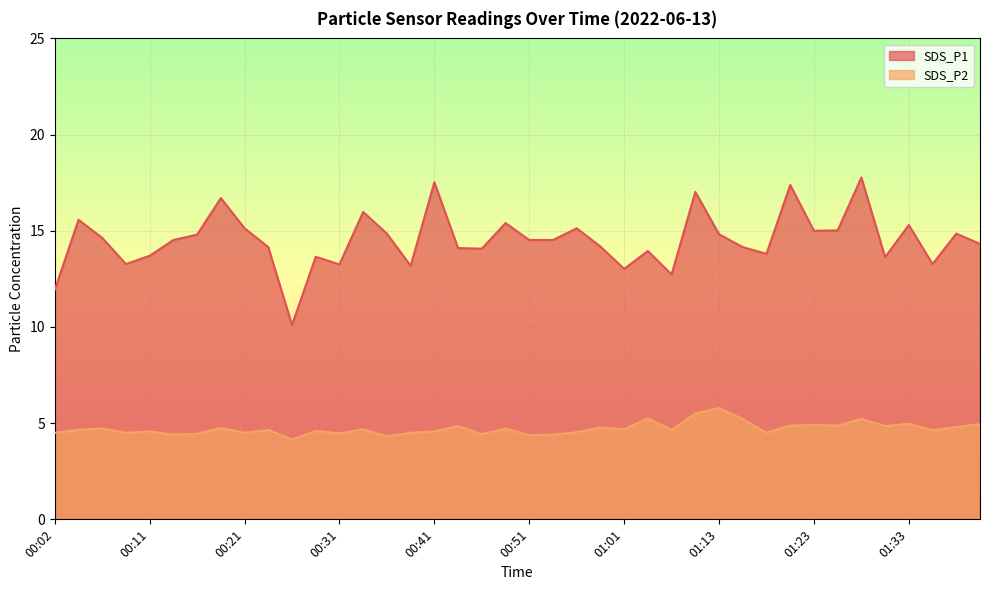

Rank the categories by SDS_P1 value from highest to lowest.

01:28, 00:41, 01:21, 01:08, 00:19, 00:33, 00:04, 00:48, 01:33, 00:21, 00:56, 01:26, 01:23, 00:36, 01:38, 01:13, 00:16, 00:06, 00:14, 00:51, 00:53, 01:41, 00:58, 00:24, 01:16, 00:43, 00:46, 01:03, 01:18, 00:11, 00:28, 01:31, 00:09, 01:36, 00:31, 00:38, 01:01, 01:05, 00:02, 00:26